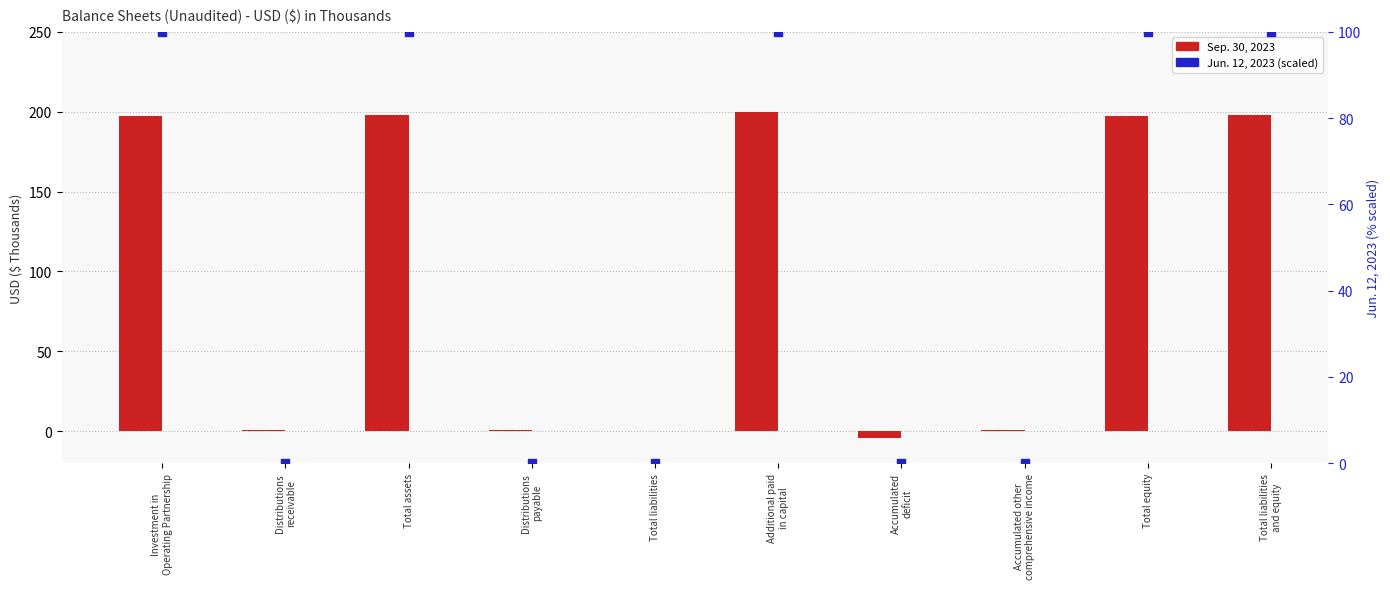

Which series has the largest total across all categories?

Sep. 30, 2023